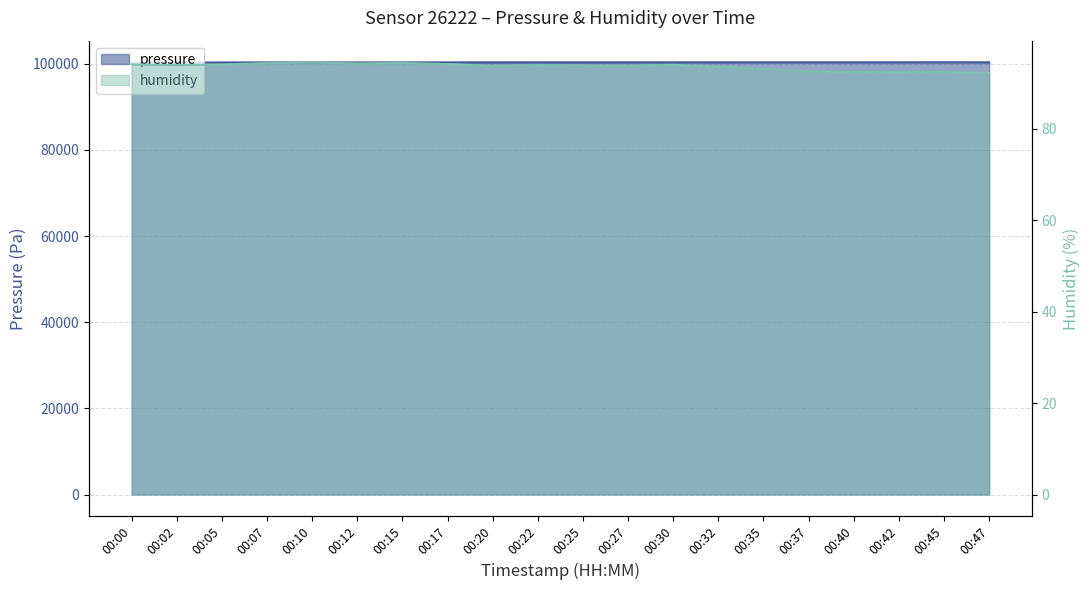

What is the value of the humidity point at the 3rd from the left?

94.1